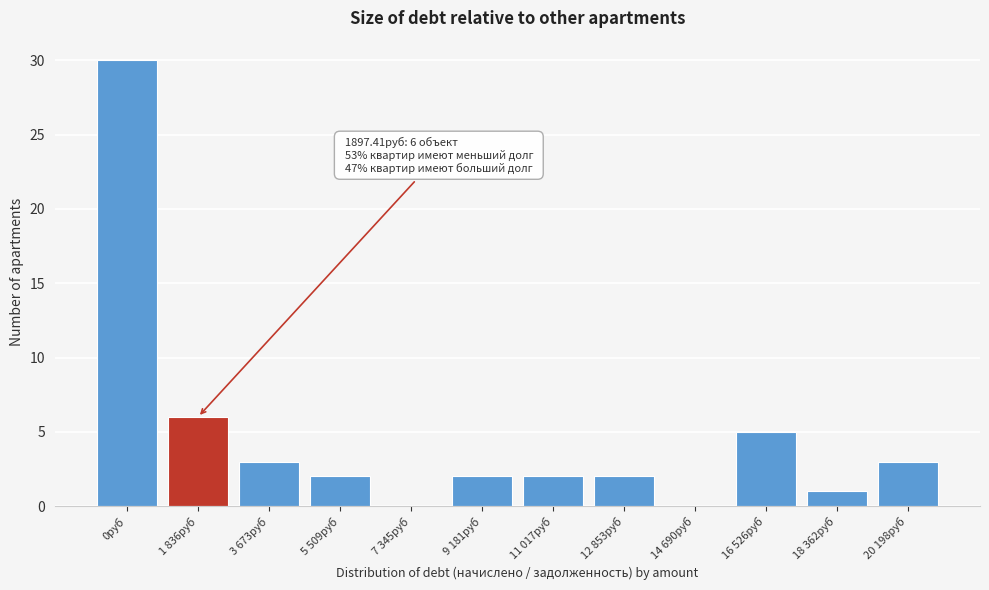

Reading left to right, what are all the values shown in this chart?

0руб=30	1 836руб=6	3 673руб=3	5 509руб=2	7 345руб=0	9 181руб=2	11 017руб=2	12 853руб=2	14 690руб=0	16 526руб=5	18 362руб=1	20 198руб=3